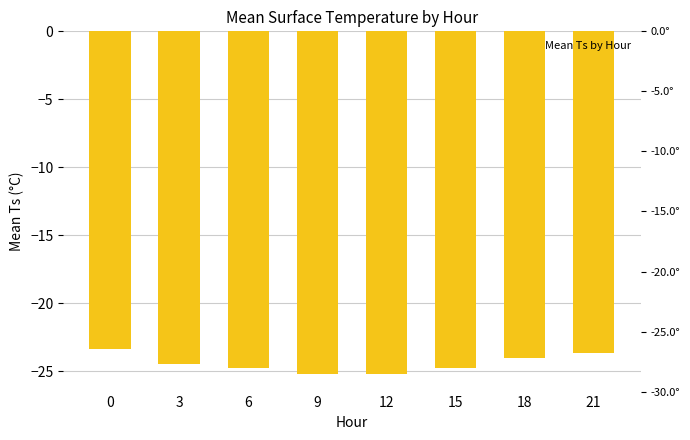

Rank the categories by value from lowest to highest.

9, 12, 6, 15, 3, 18, 21, 0